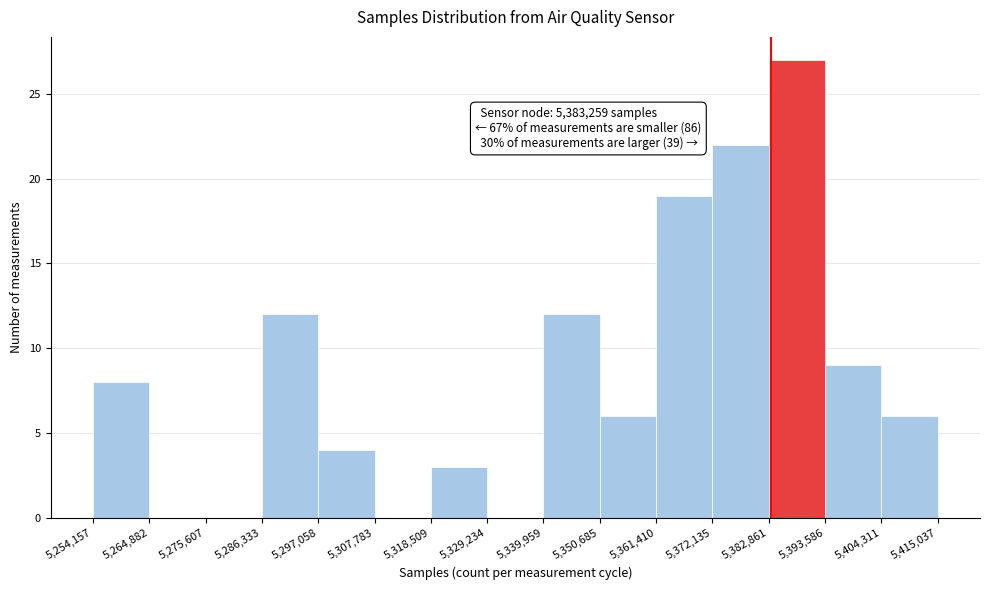

Which range on the x-axis has the tallest bar?

5,382,861 to 5,393,586